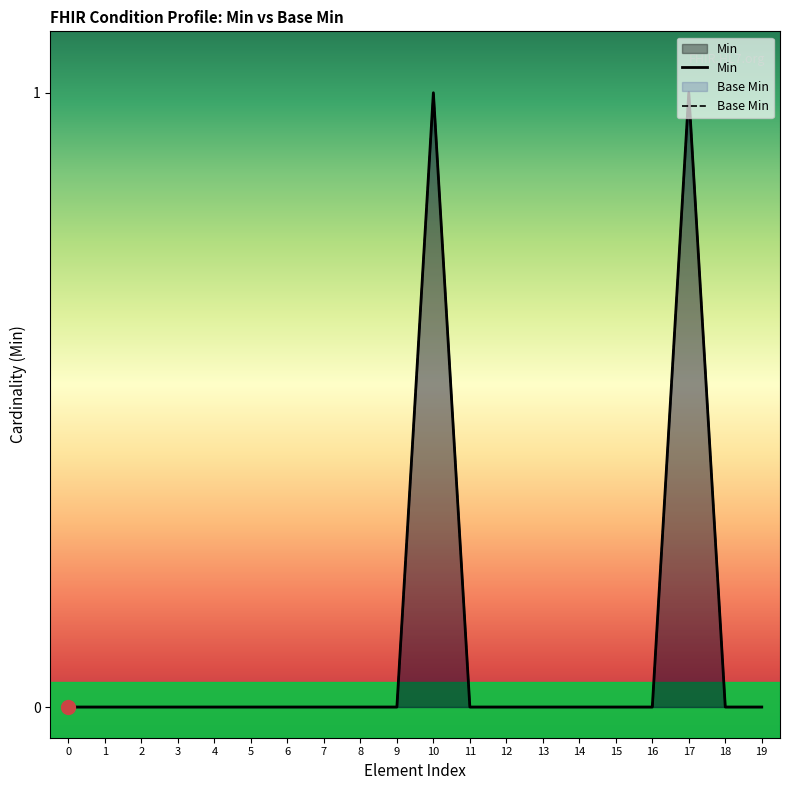

How many values in Min are above zero?

2